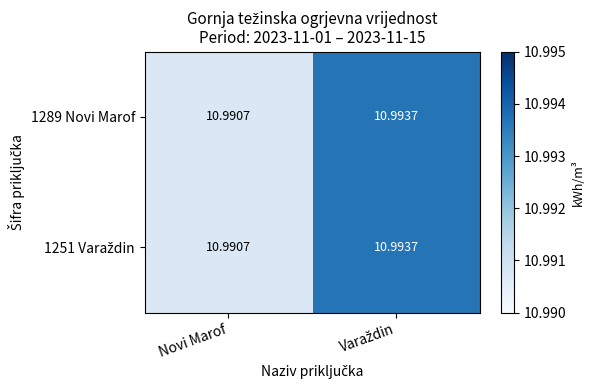

At which label does 1289 Novi Marof reach its minimum?

Novi Marof